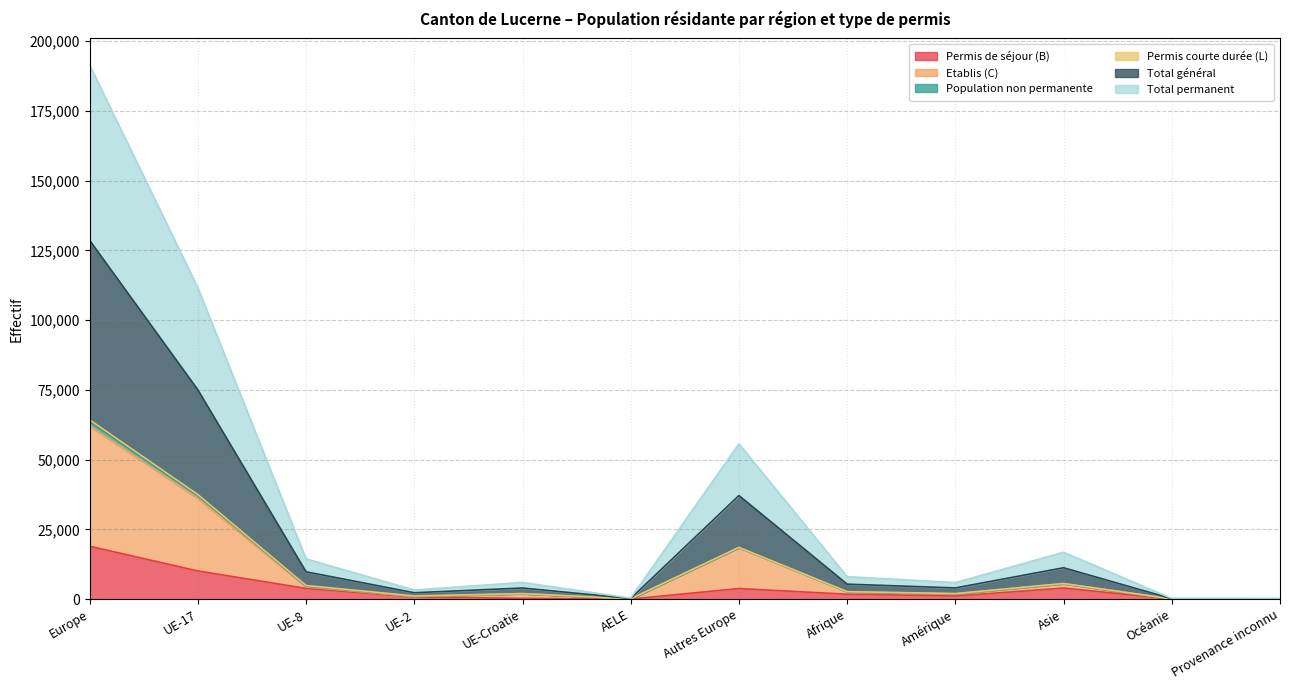

At which category is the sum across all series the highest?

Europe